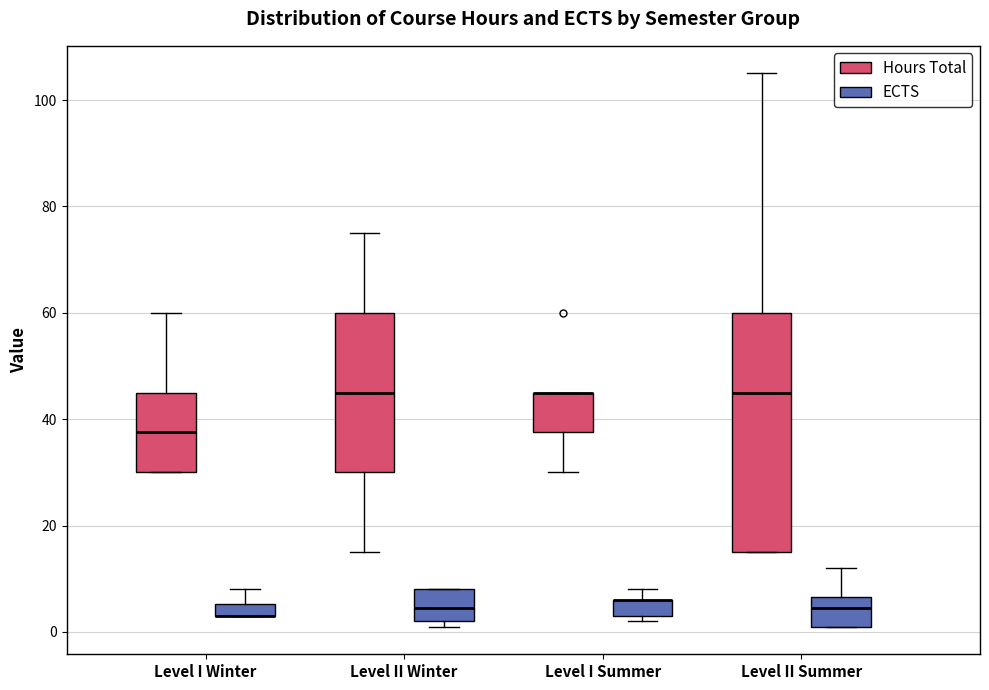

Which box is the tallest, from its lower edge to its upper edge?

Level II Summer (Hours Total)